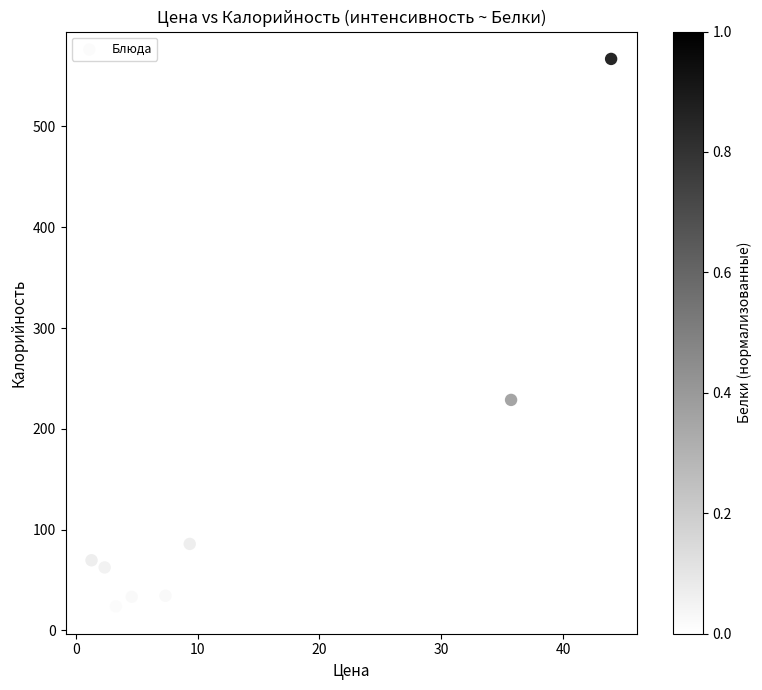

What Y value in the scatter plot is closest to 295?

228.7